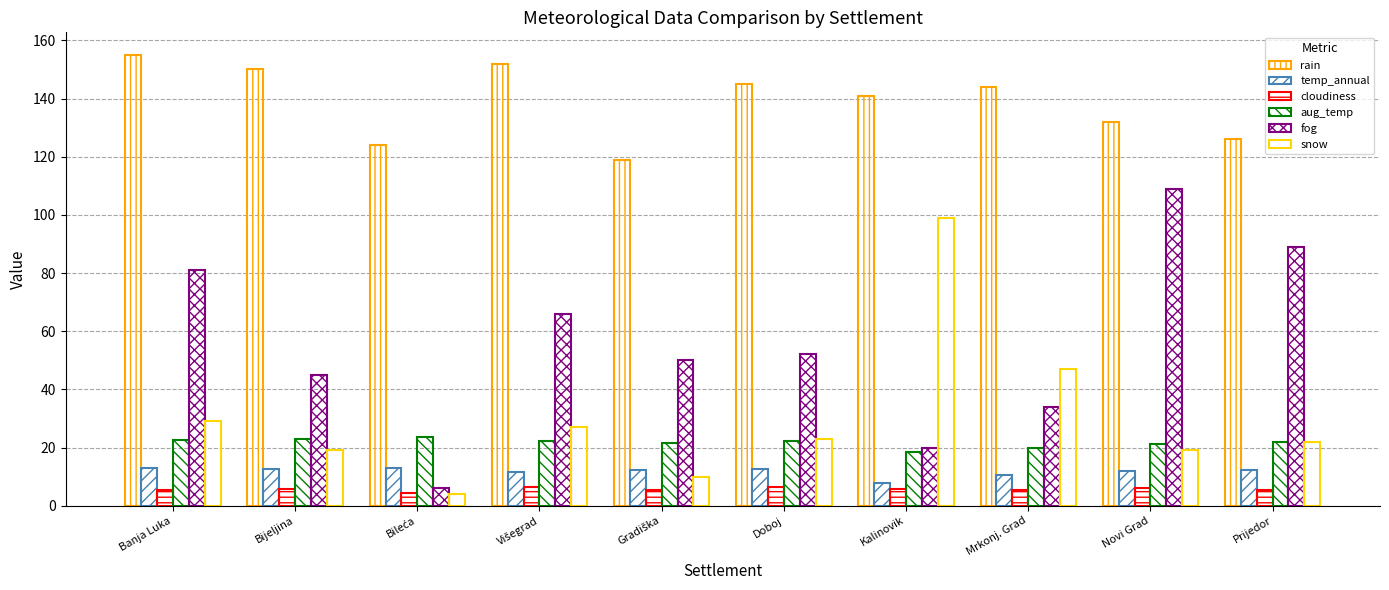

At which label does cloudiness reach its peak?

Doboj